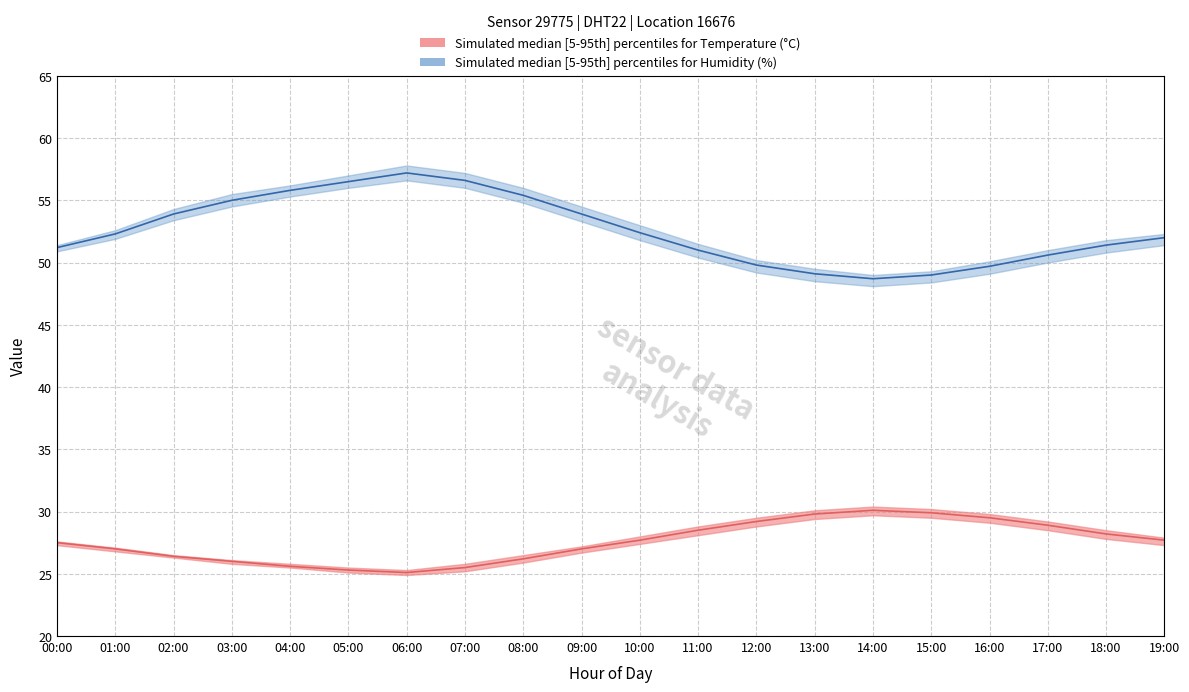

List the series in order of their peak value, highest first.

humidity_upper, humidity_median, humidity_lower, temperature_upper, temperature_median, temperature_lower